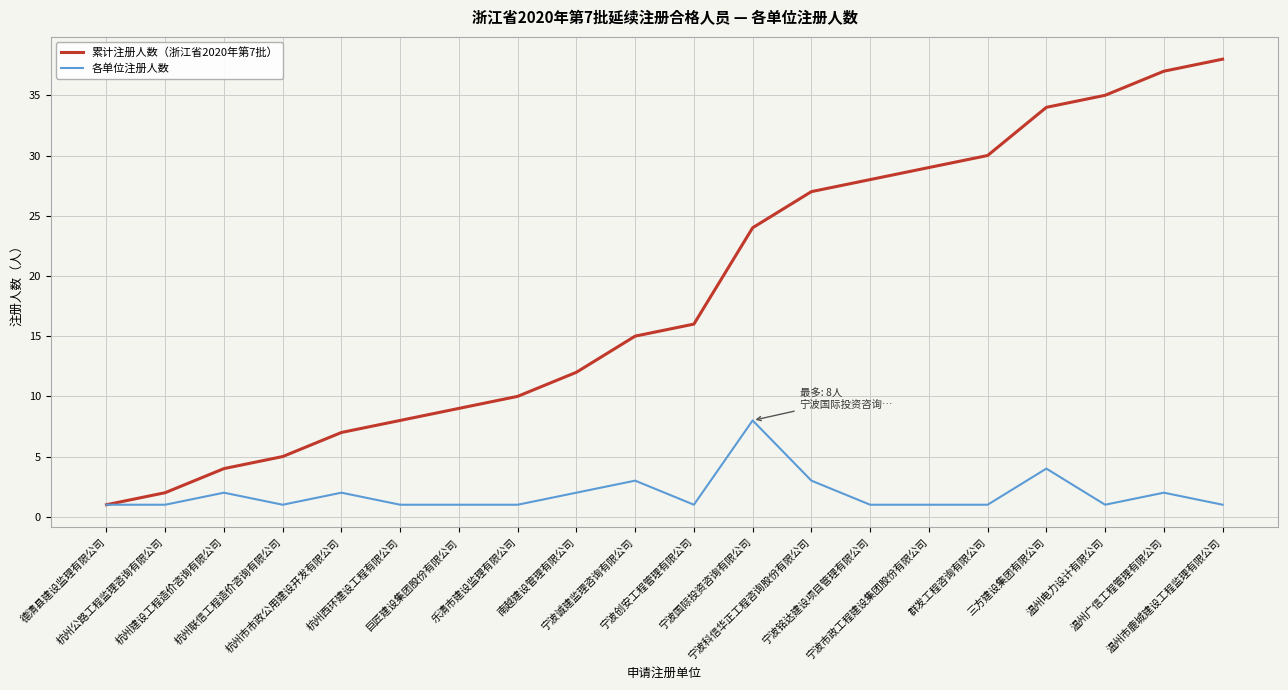

Which series has the largest total across all categories?

累计注册人数（浙江省2020年第7批）